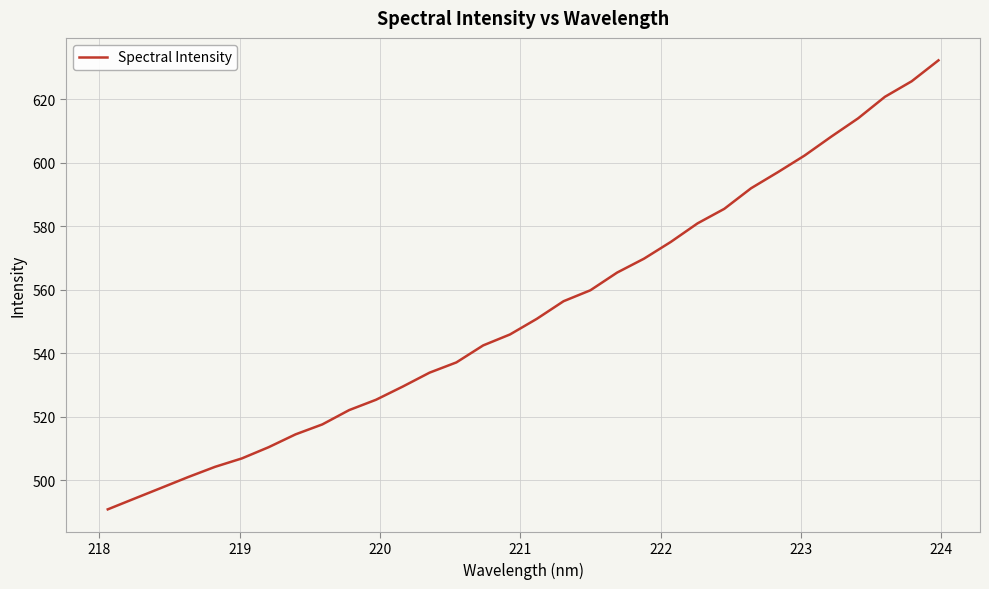

What is the greatest value displayed?

632.3